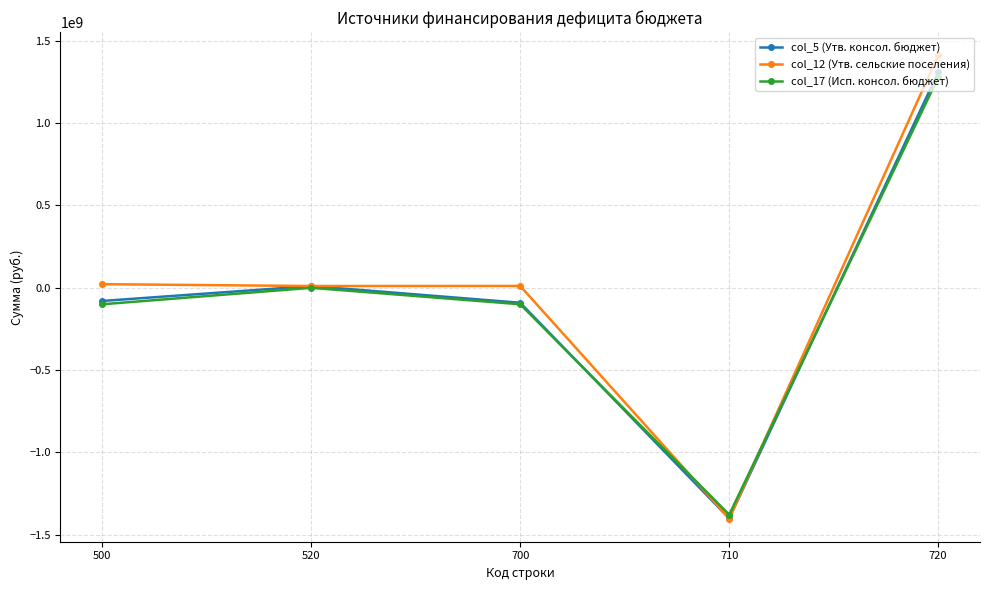

Is this an area chart (filled region under the line)?

No